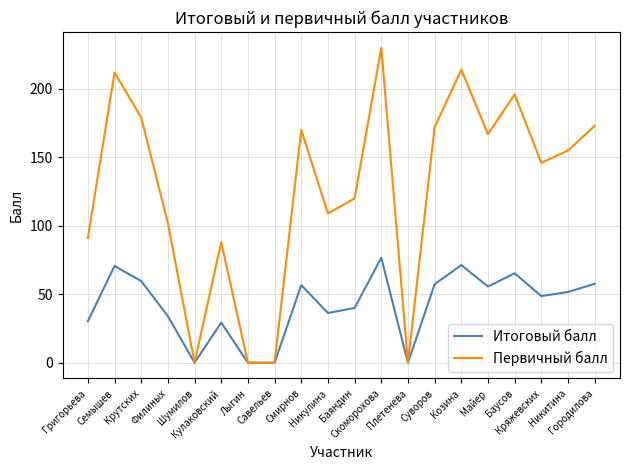

The value of Первичный балл at Баяндин is 161.1. True or false?

False